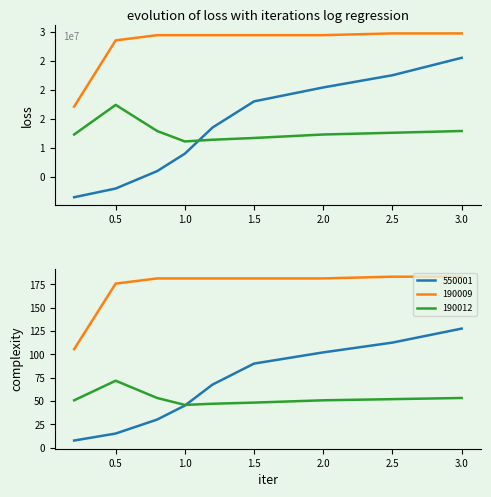

Between 2.0 and 2.5, which is larger?

2.5